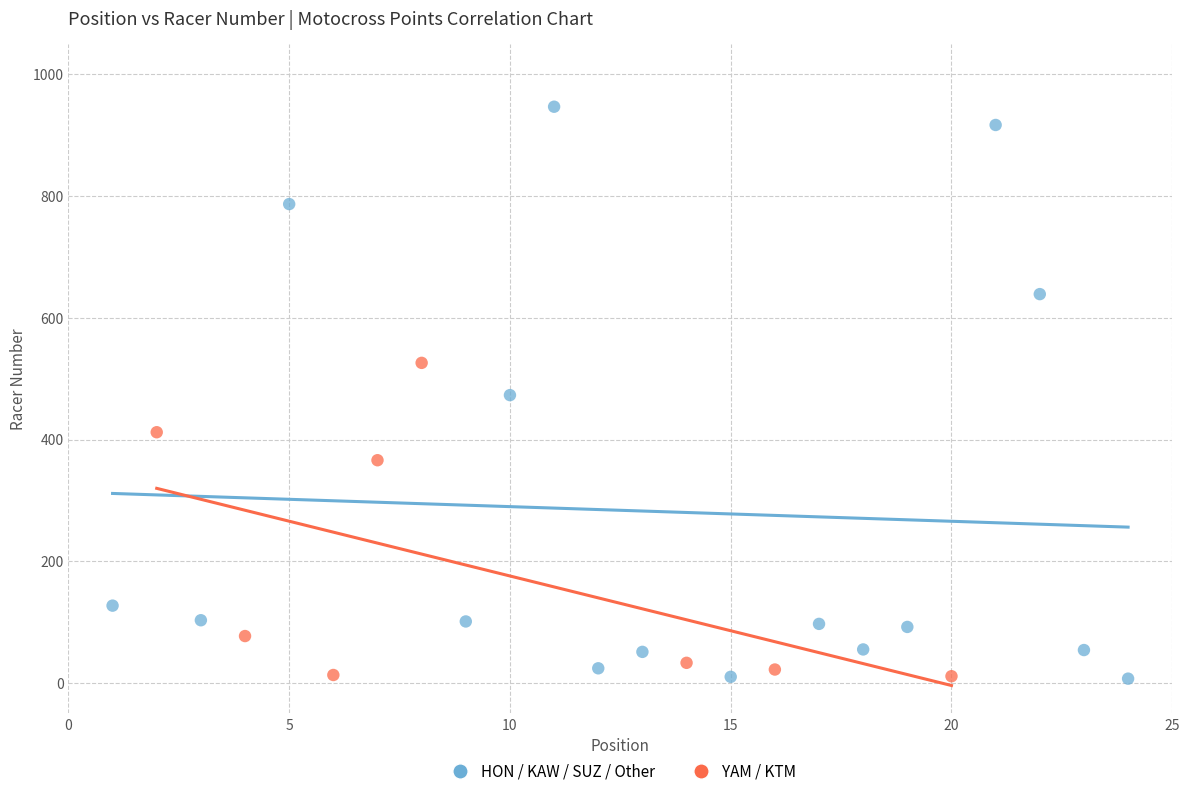

Which series contains the highest Y value?

HON / KAW / SUZ / Other